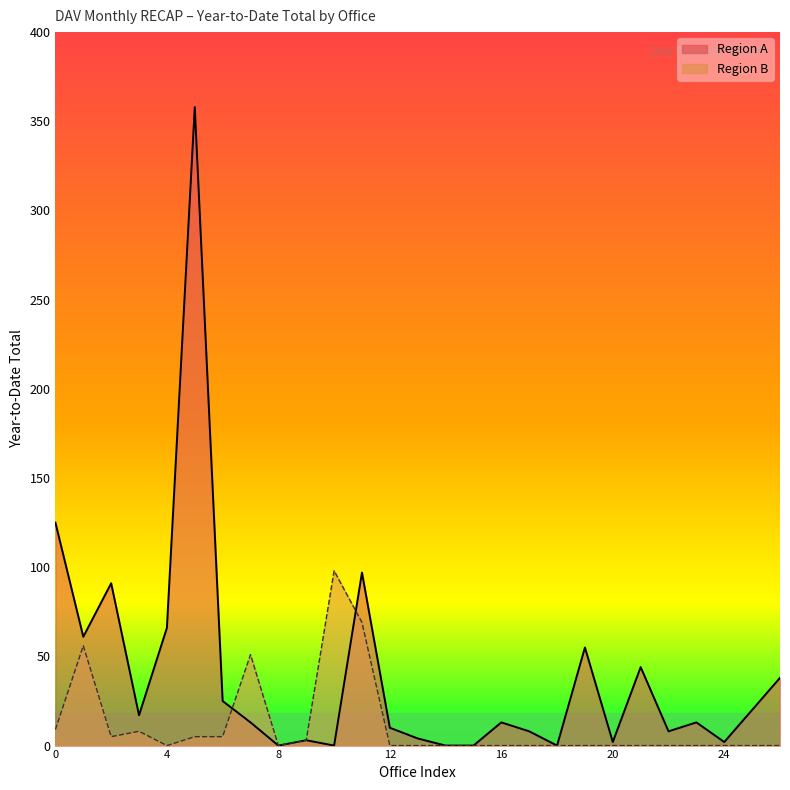

What is the difference between the second highest and second lowest values?

125